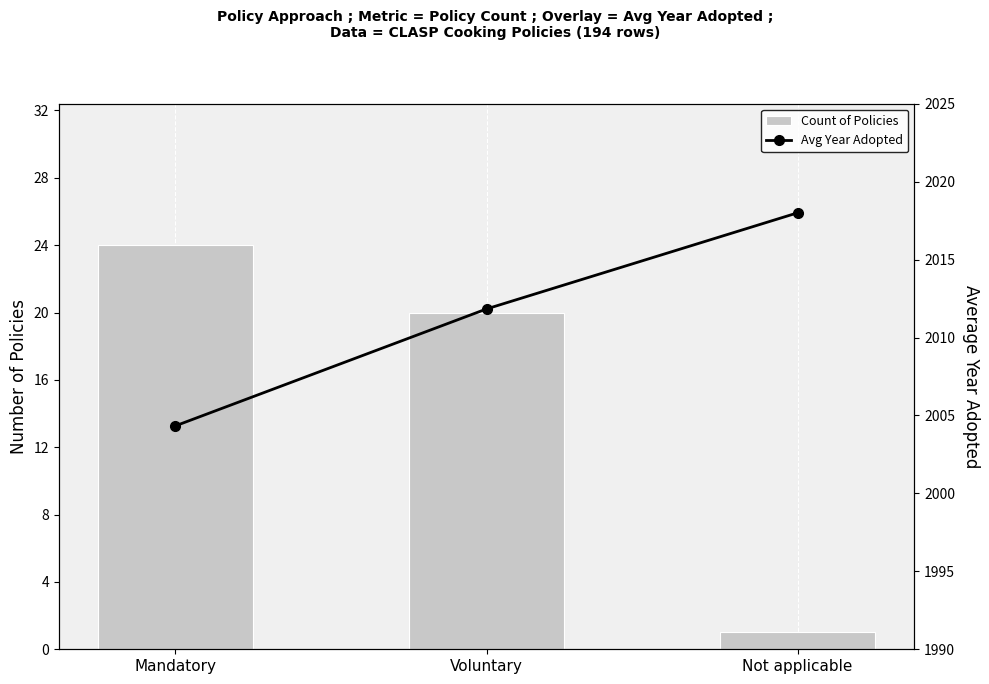

What are all the series names shown in the legend?

Count of Policies, Avg Year Adopted